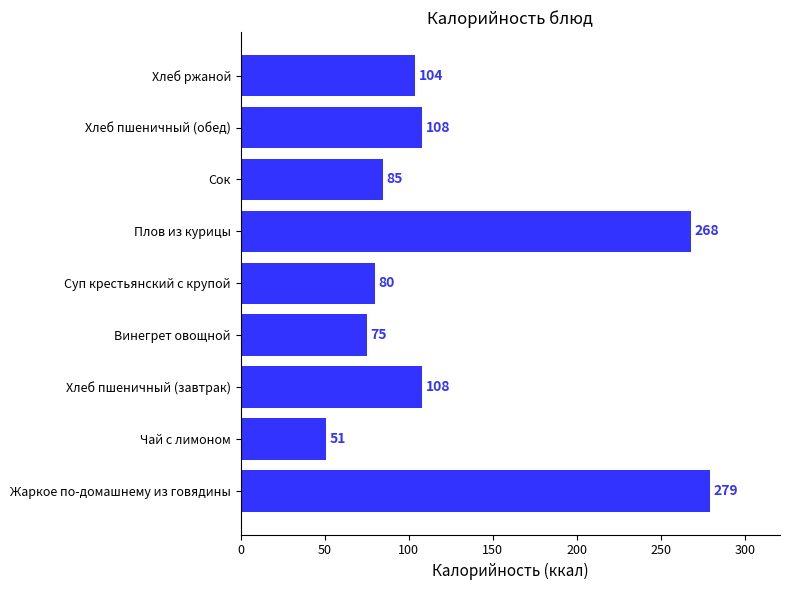

What is the ratio of the value at Винегрет овощной to the value at Чай с лимоном?

1.5